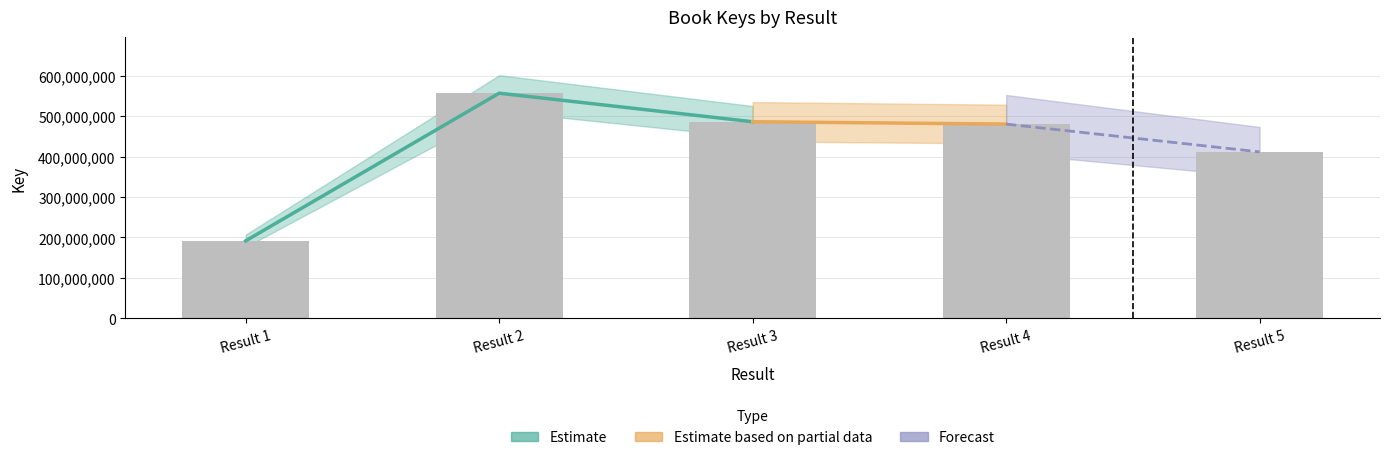

Does the chart contain any negative values?

No